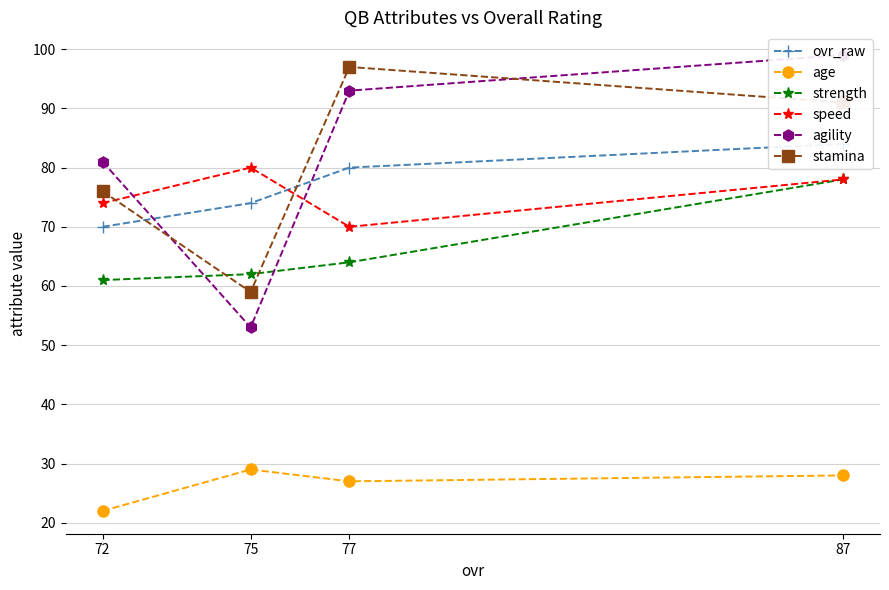

True or false: strength has more than 1 points higher than both neighbors.

False